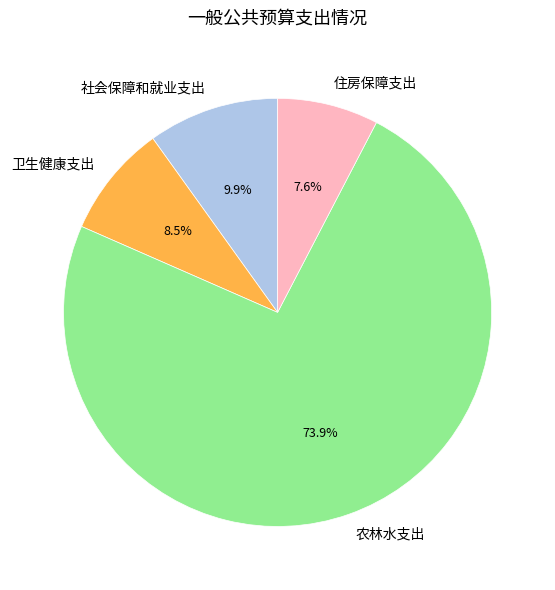

What is the majority slice?

农林水支出